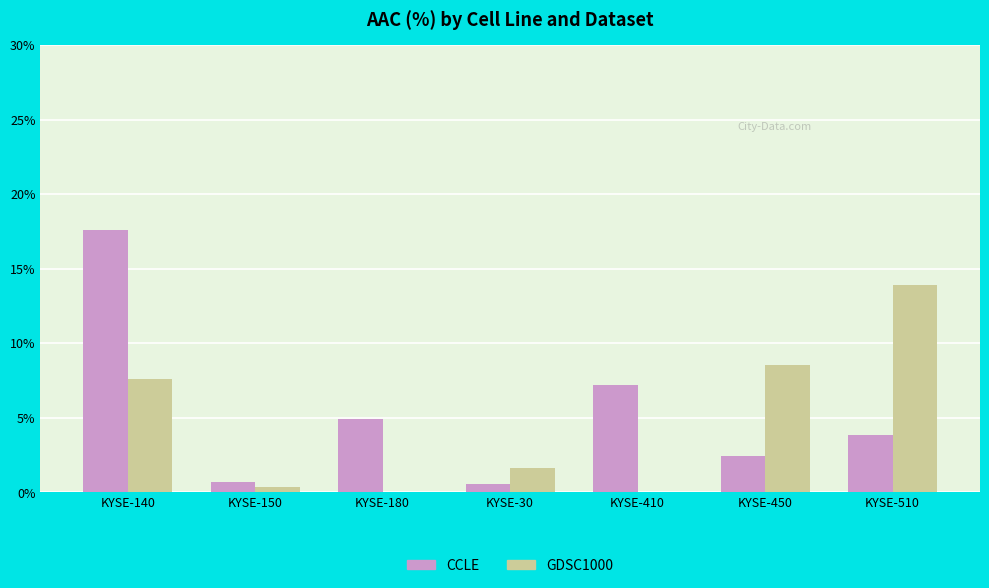

Count the number of categories in the chart.

7